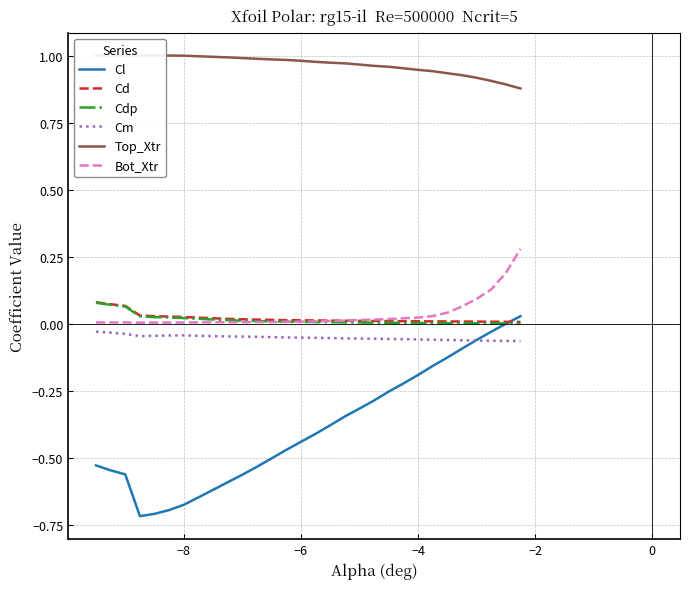

True or false: Cm and Cd cross at least once.

False